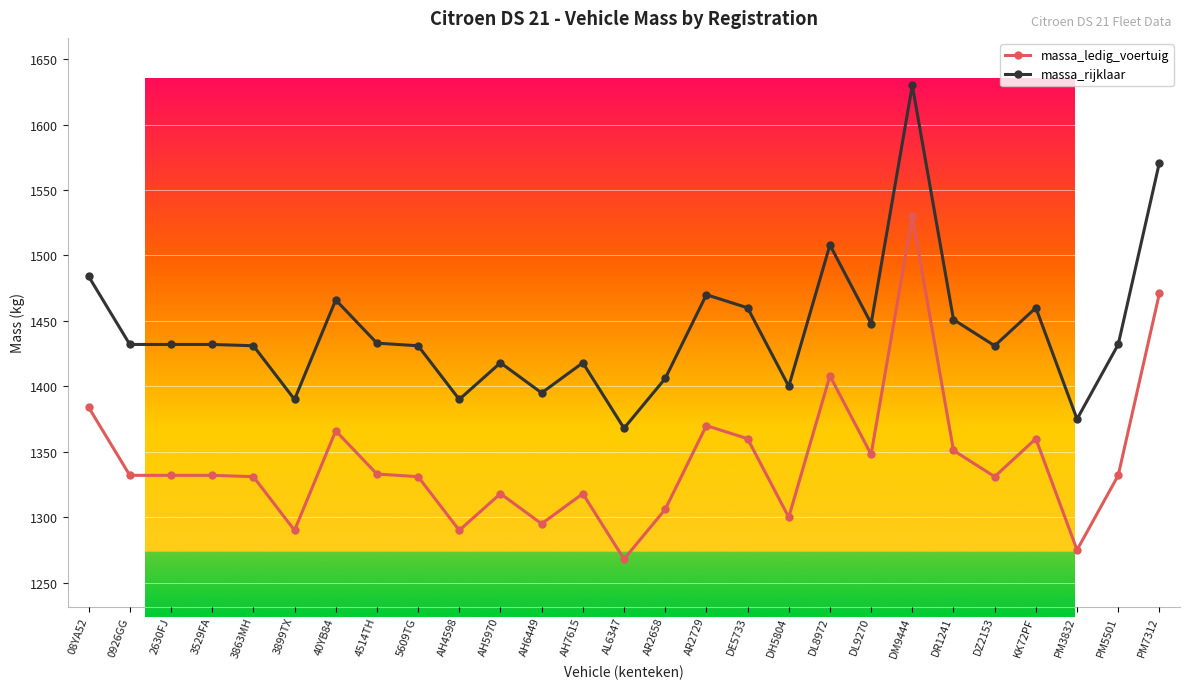

What is the difference between the highest and lowest values at 3863MH?

100